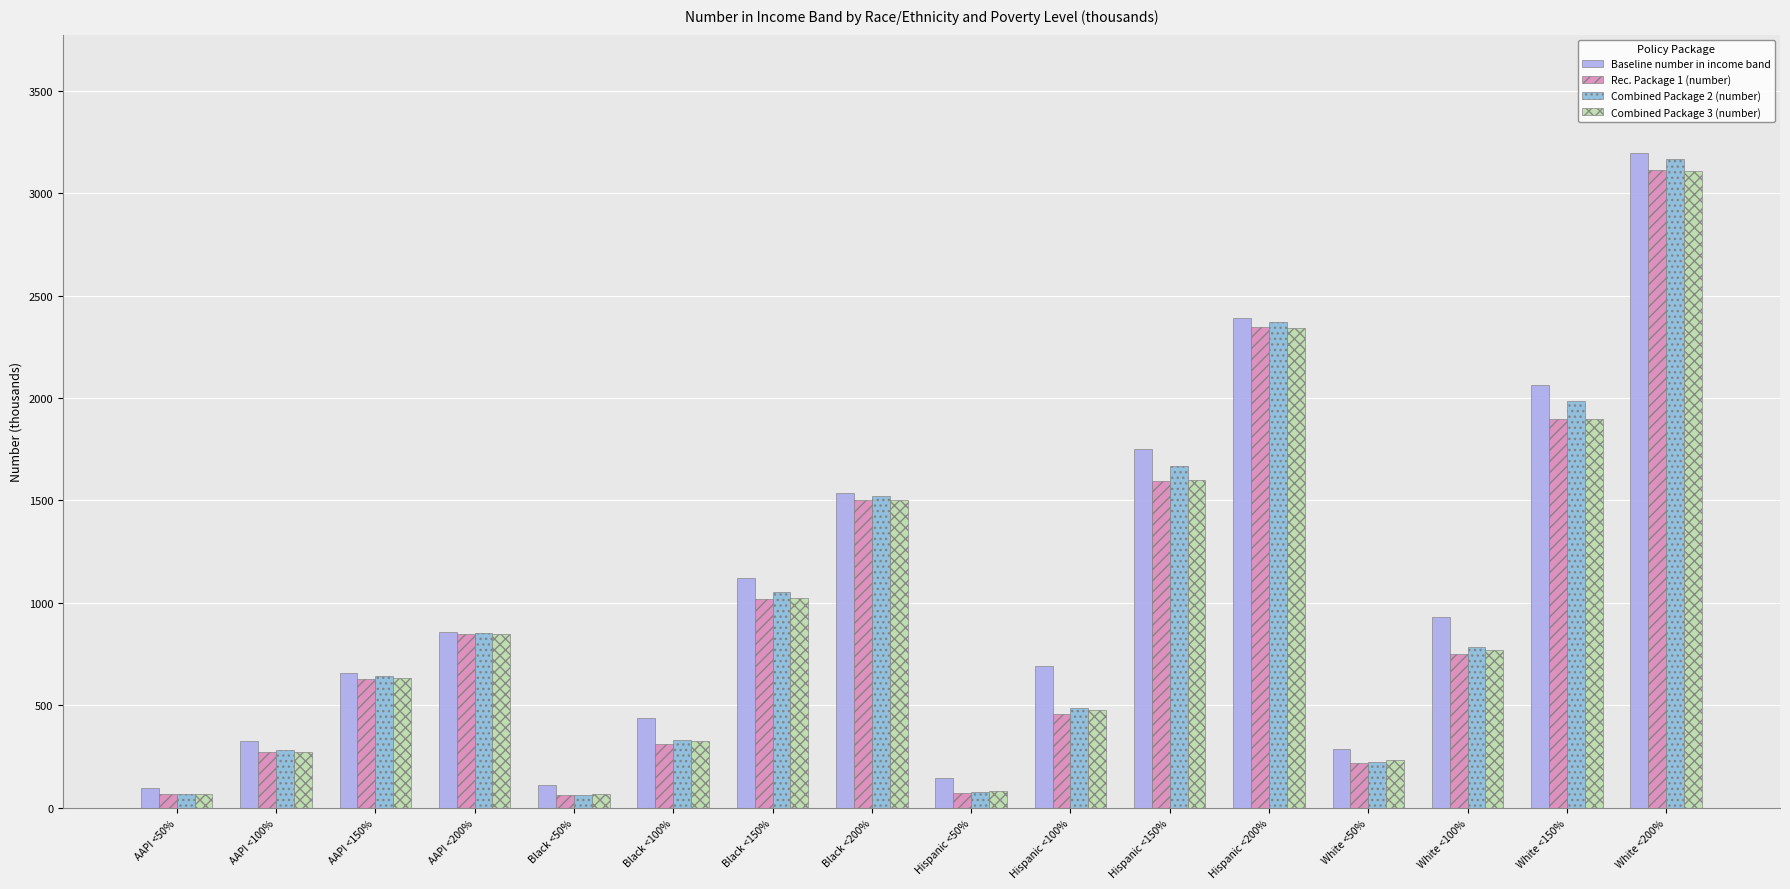

At which category is the sum across all series the highest?

White <200%